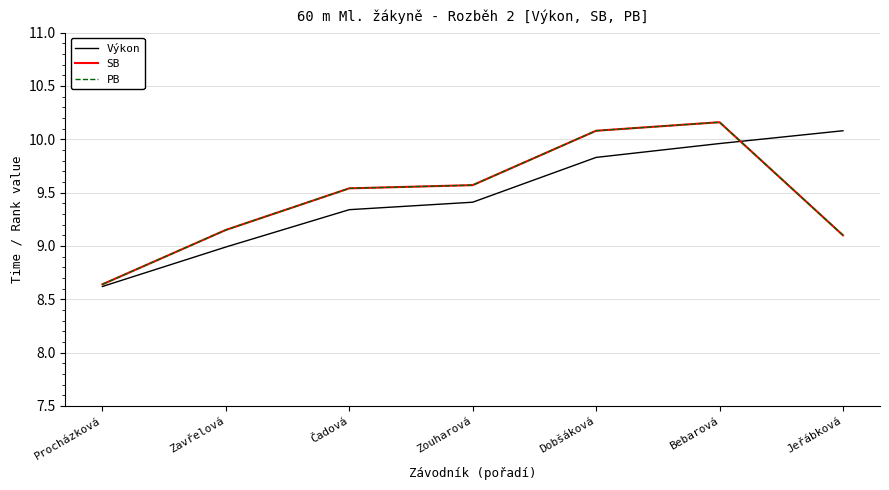

Is this an area chart (filled region under the line)?

No